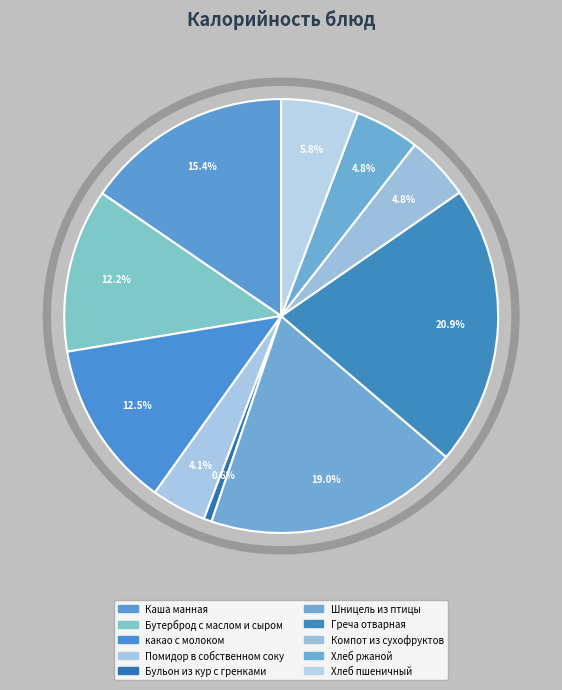

Which category has the biggest portion of the pie?

Греча отварная